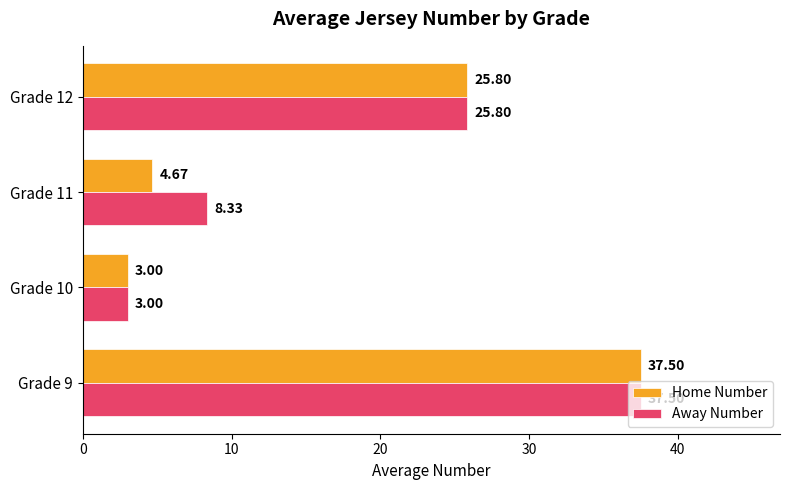

Rank the categories by Away Number value from lowest to highest.

Grade 10, Grade 11, Grade 12, Grade 9